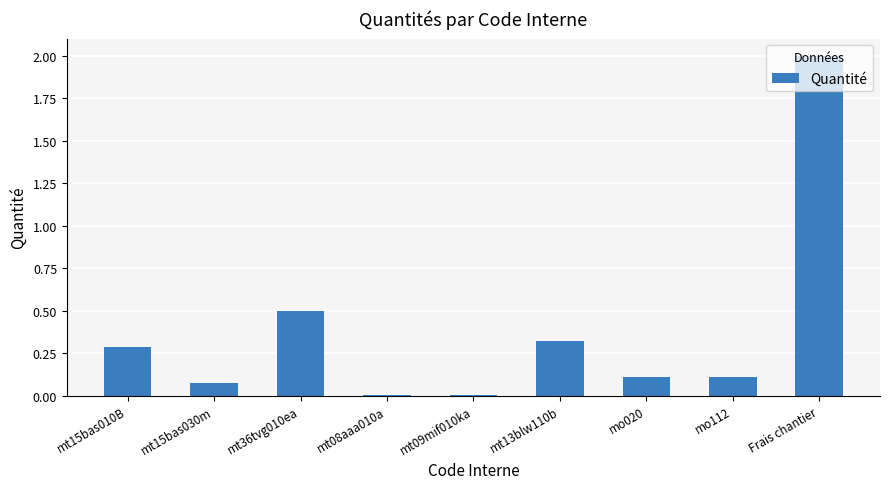

Between mt36tvg010ea and mt13blw110b, which is larger?

mt36tvg010ea